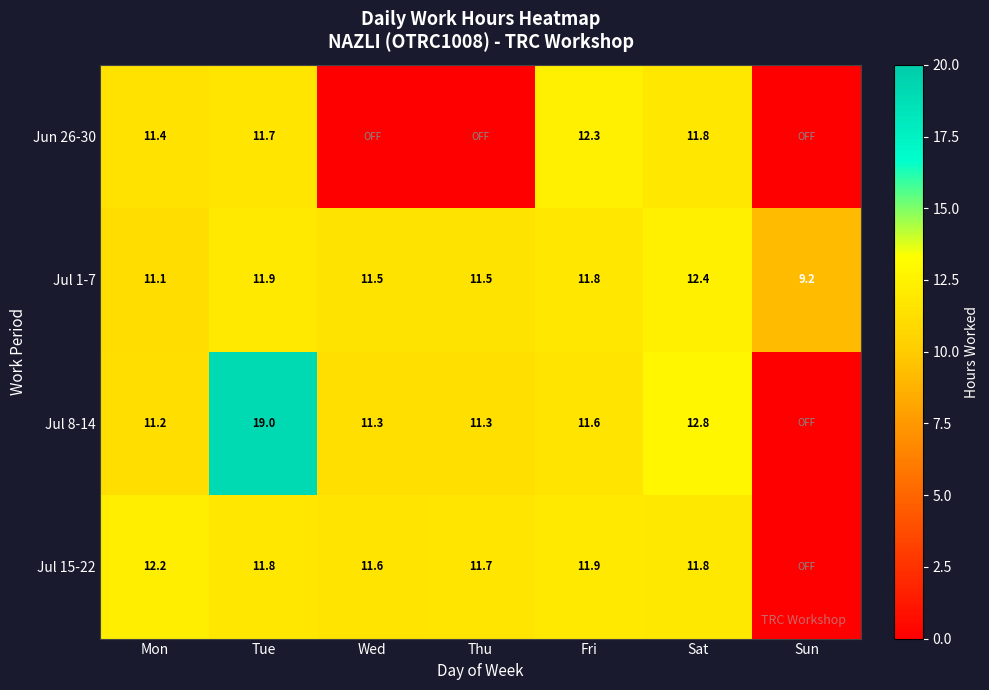

What is the difference between the highest and lowest values at Mon?

1.1